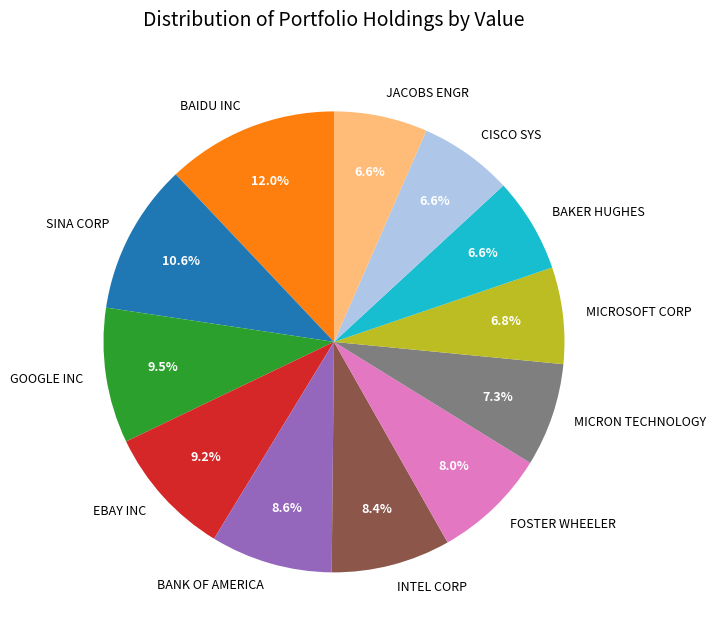

Does SINA CORP account for over 50% of the chart?

No